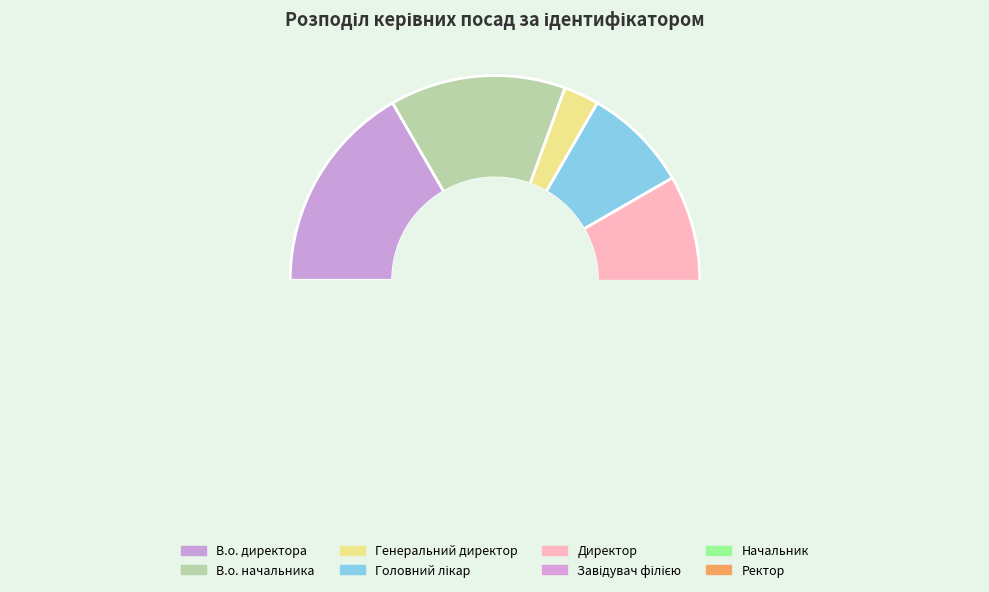

True or false: В.о. директора accounts for 8% of the total.

False